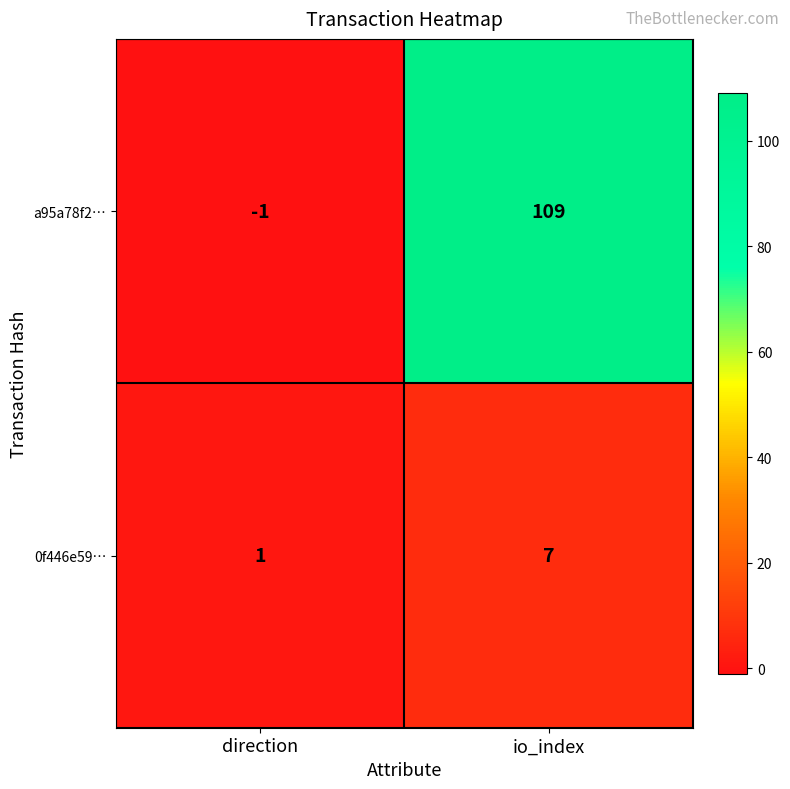

Which series changed the most between direction and io_index?

a95a78f2…